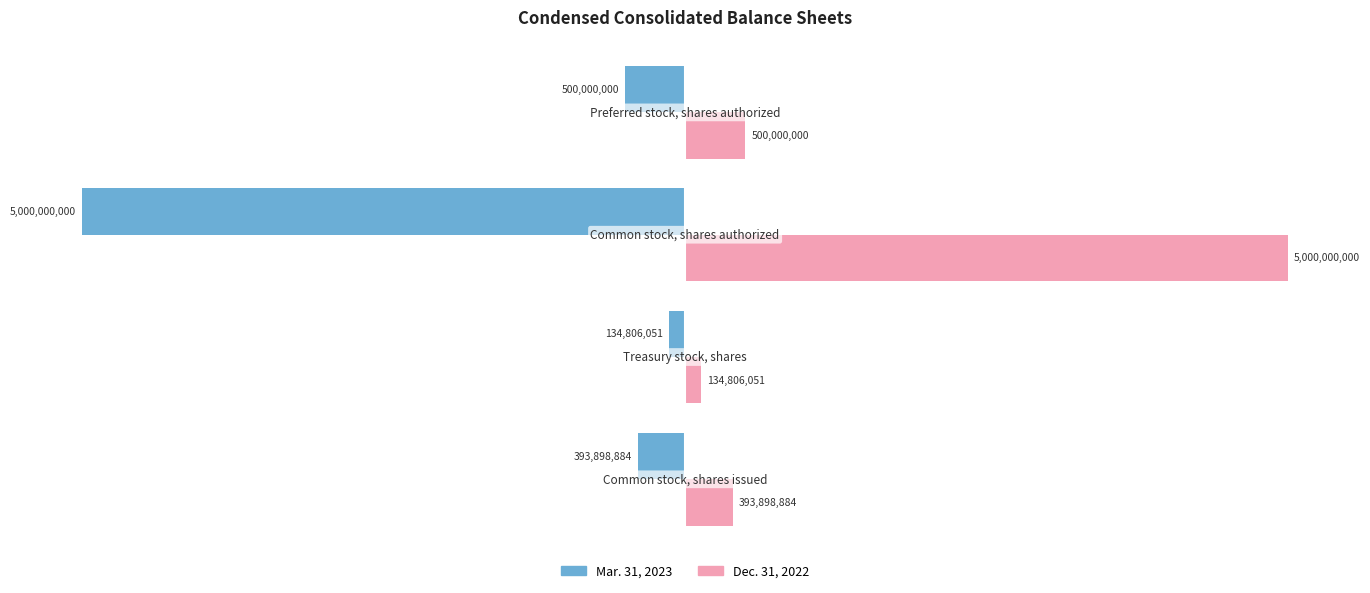

What is the maximum value for Dec. 31, 2022?

5000000000